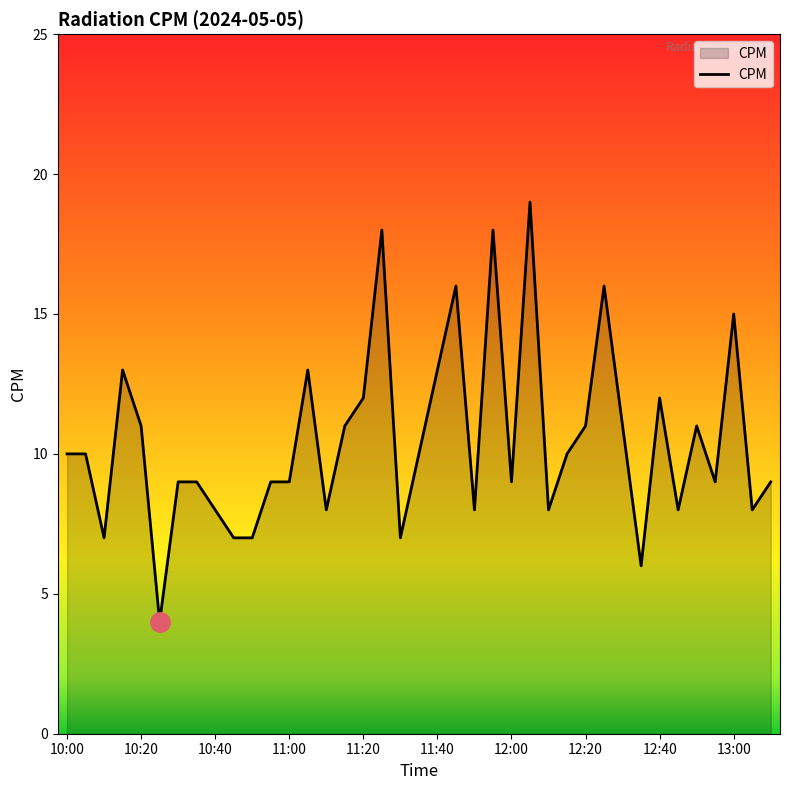

What is the minimum value shown in the chart?

4